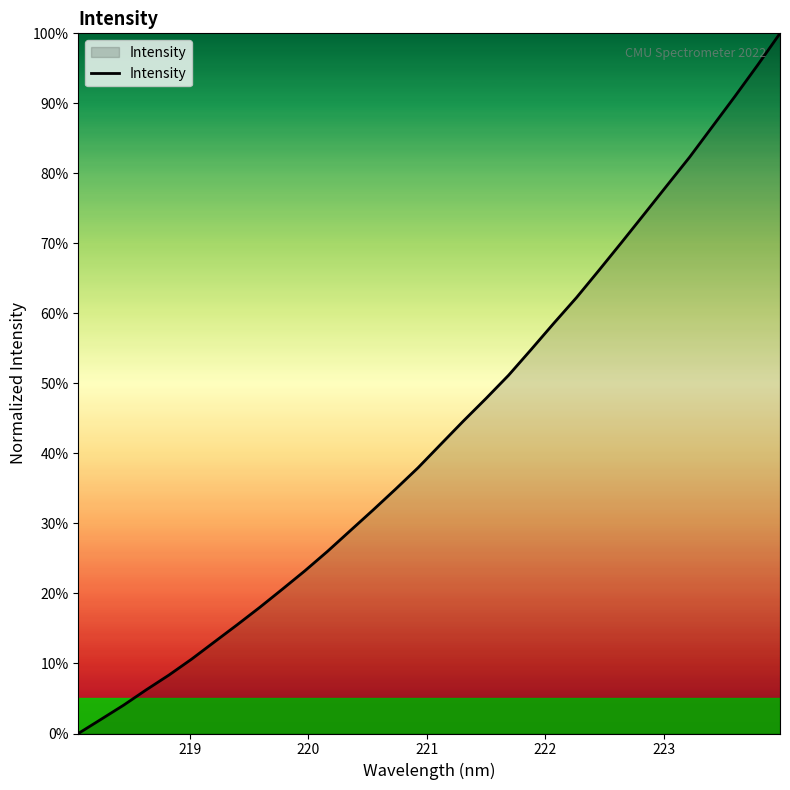

How many distinct data groups are displayed?

1